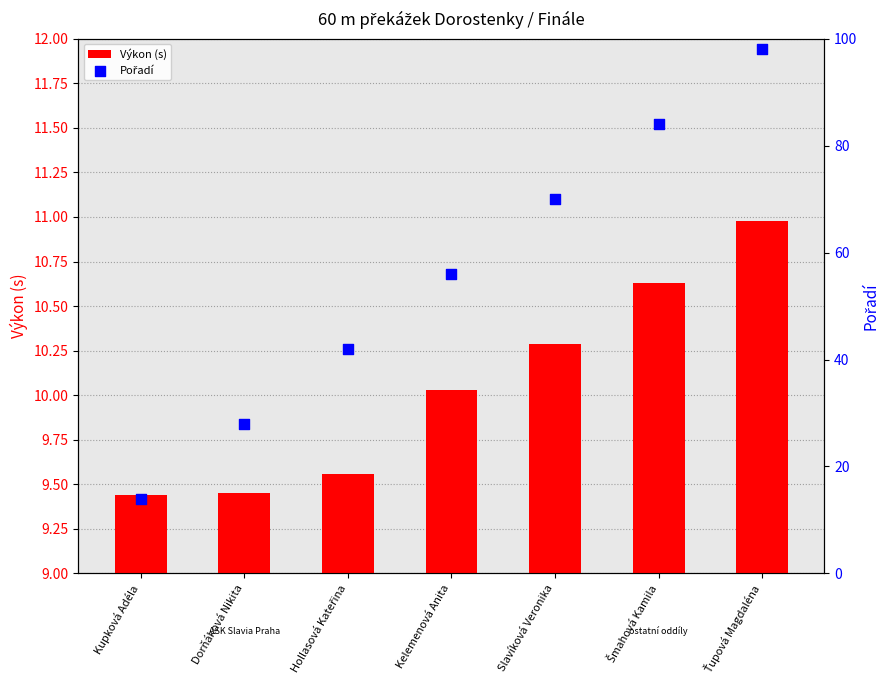

Which series has the largest total across all categories?

Pořadí